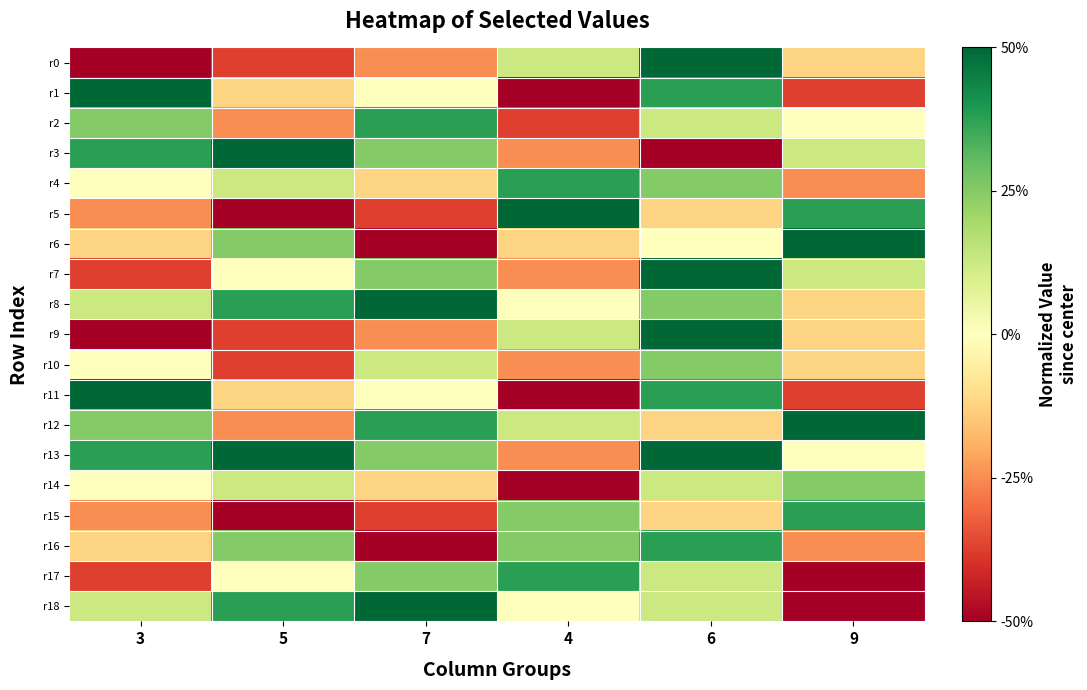

Reading left to right, what are all the values shown in this chart?

r0: 3=-1.0	5=-0.8	7=-0.5	4=0.2	6=1.0	9=-0.2
r1: 3=1.0	5=-0.2	7=0.0	4=-1.0	6=0.8	9=-0.8
r2: 3=0.5	5=-0.5	7=0.8	4=-0.8	6=0.2	9=0.0
r3: 3=0.8	5=1.0	7=0.5	4=-0.5	6=-1.0	9=0.2
r4: 3=0.0	5=0.2	7=-0.2	4=0.8	6=0.5	9=-0.5
r5: 3=-0.5	5=-1.0	7=-0.8	4=1.0	6=-0.2	9=0.8
r6: 3=-0.2	5=0.5	7=-1.0	4=-0.2	6=0.0	9=1.0
r7: 3=-0.8	5=0.0	7=0.5	4=-0.5	6=1.0	9=0.2
r8: 3=0.2	5=0.8	7=1.0	4=0.0	6=0.5	9=-0.2
r9: 3=-1.0	5=-0.8	7=-0.5	4=0.2	6=1.0	9=-0.2
r10: 3=0.0	5=-0.8	7=0.2	4=-0.5	6=0.5	9=-0.2
r11: 3=1.0	5=-0.2	7=0.0	4=-1.0	6=0.8	9=-0.8
r12: 3=0.5	5=-0.5	7=0.8	4=0.2	6=-0.2	9=1.0
r13: 3=0.8	5=1.0	7=0.5	4=-0.5	6=1.0	9=0.0
r14: 3=0.0	5=0.2	7=-0.2	4=-1.0	6=0.2	9=0.5
r15: 3=-0.5	5=-1.0	7=-0.8	4=0.5	6=-0.2	9=0.8
r16: 3=-0.2	5=0.5	7=-1.0	4=0.5	6=0.8	9=-0.5
r17: 3=-0.8	5=0.0	7=0.5	4=0.8	6=0.2	9=-1.0
r18: 3=0.2	5=0.8	7=1.0	4=0.0	6=0.2	9=-1.0